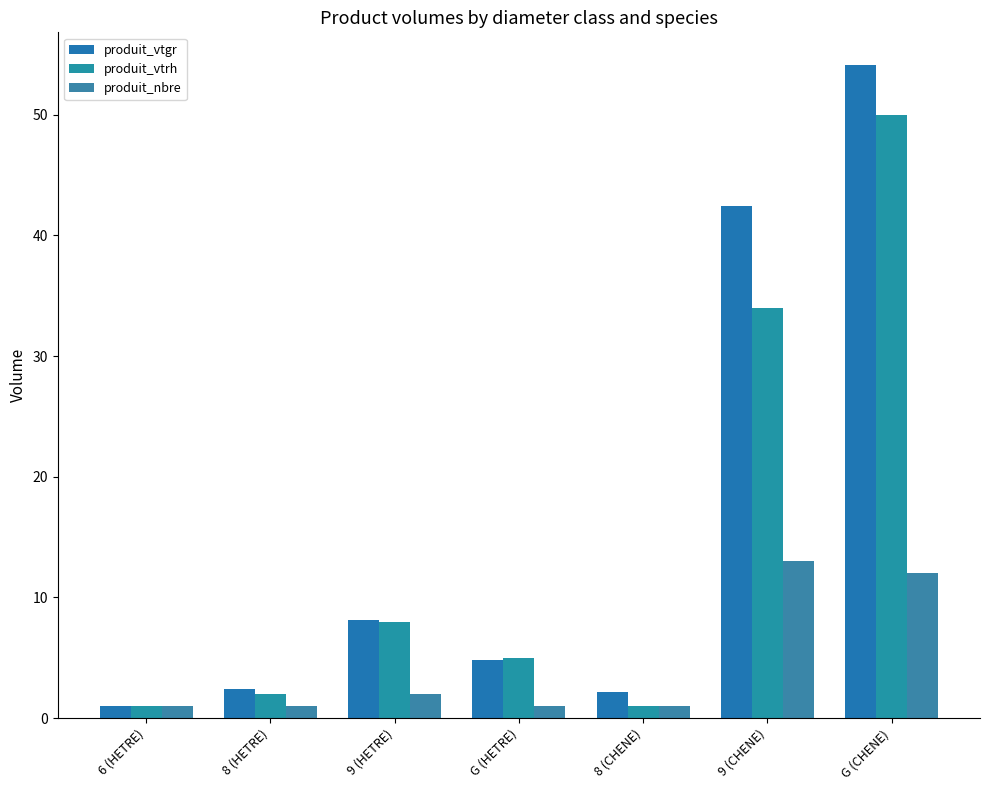

How many bars are there in each group?

3